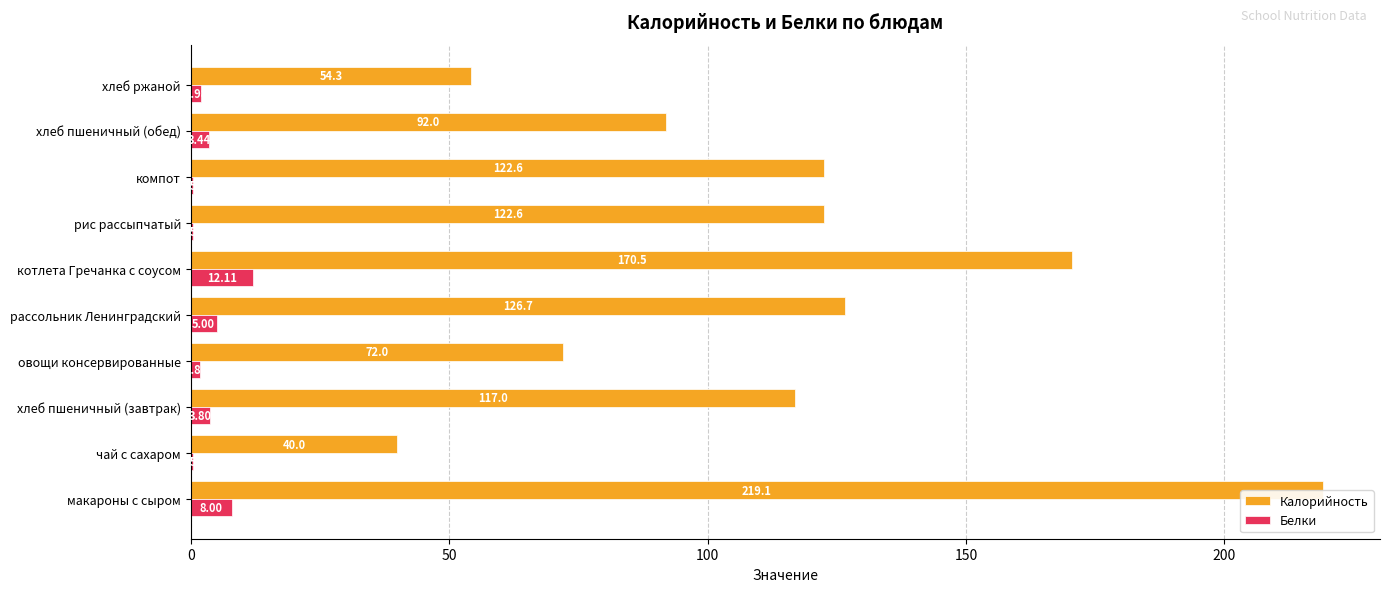

What is the sum of the Калорийность values at хлеб пшеничный (обед) and рис рассыпчатый?

214.6